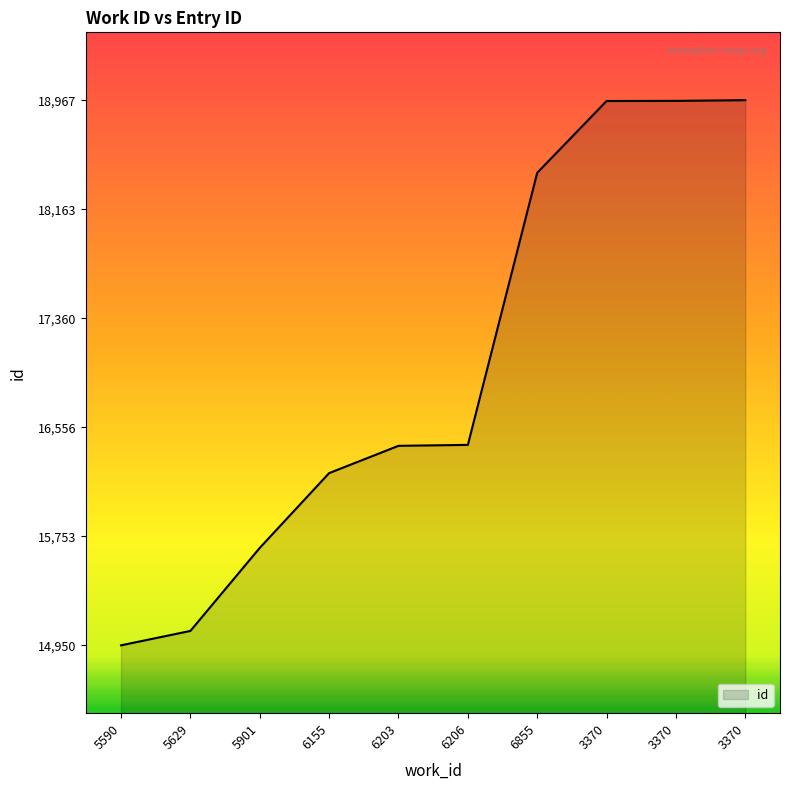

List the labels in order of value, largest first.

3370, 3370, 3370, 6855, 6206, 6203, 6155, 5901, 5629, 5590